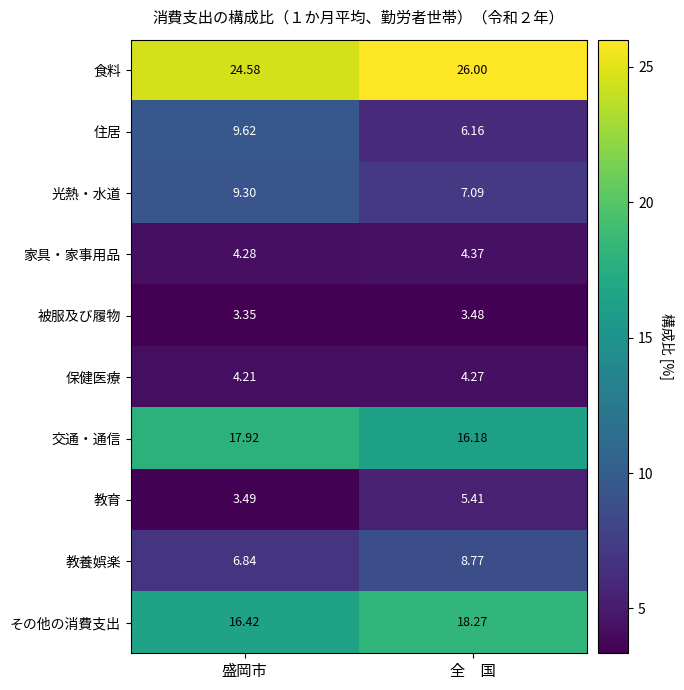

Which series has the widest spread of values?

住居